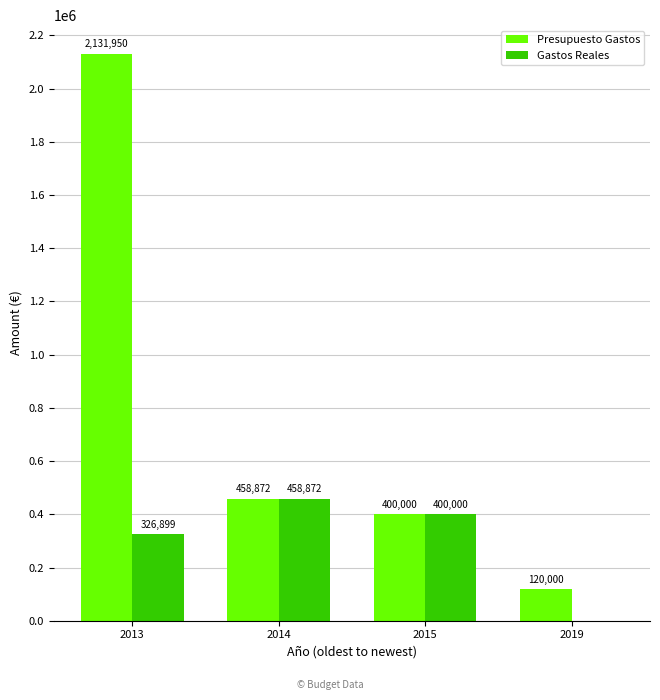

The Presupuesto Gastos series shows 458872.2 at 2014. True or false?

True